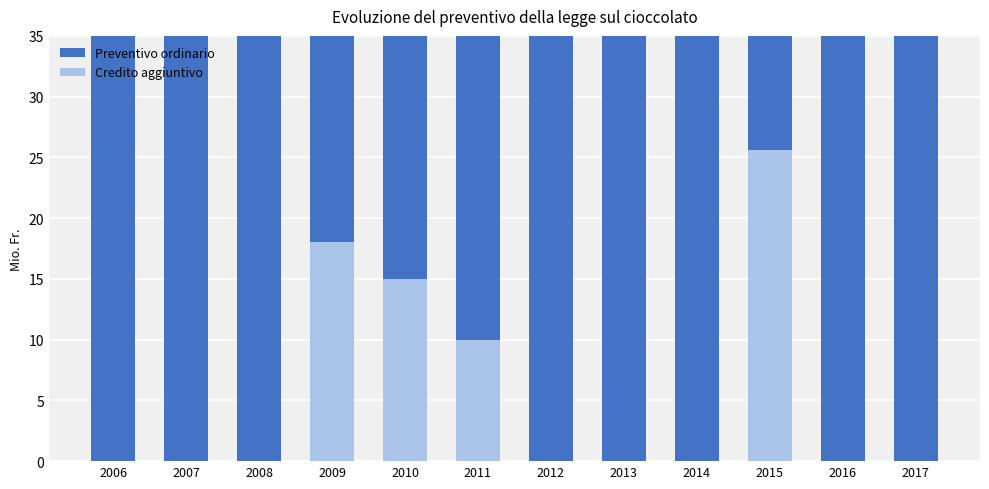

Which has a higher value, 2016 or 2008?

2016